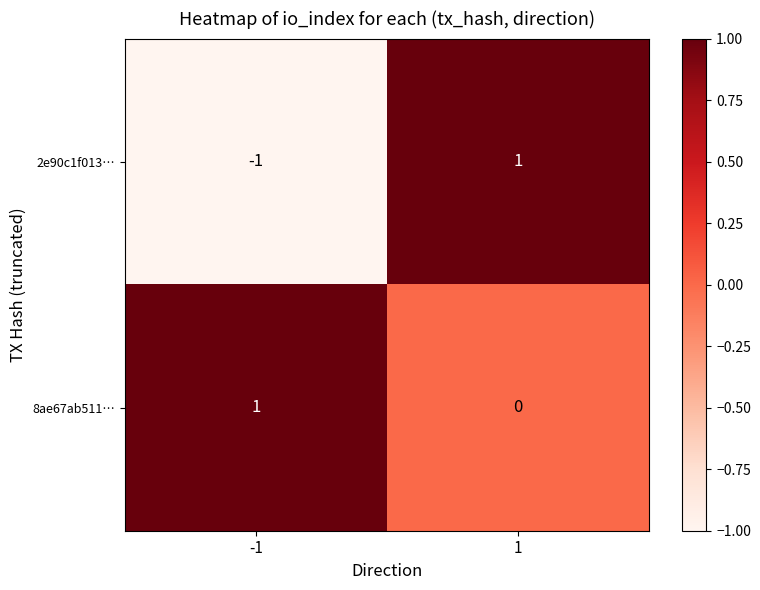

Is the value of 2e90c1f013… at 1 greater than the value of 8ae67ab511… at 1?

Yes